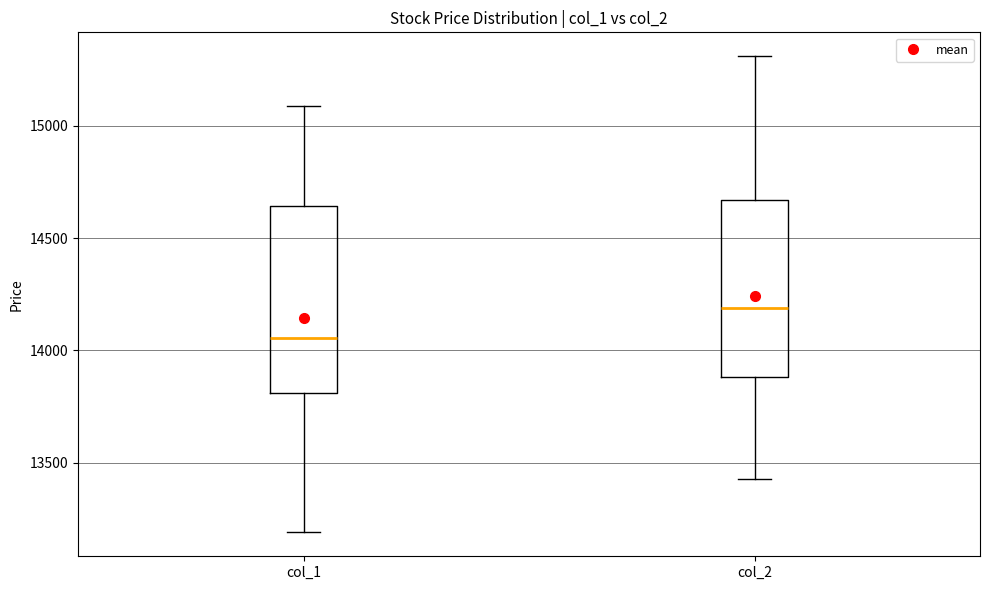

Where is the upper edge of the box for col_1 on the y-axis? The values are not printed on the chart, so give them approximately, as read against the axis.

14650